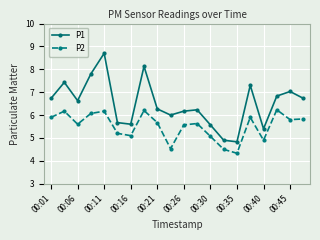

What are all the series names shown in the legend?

P1, P2